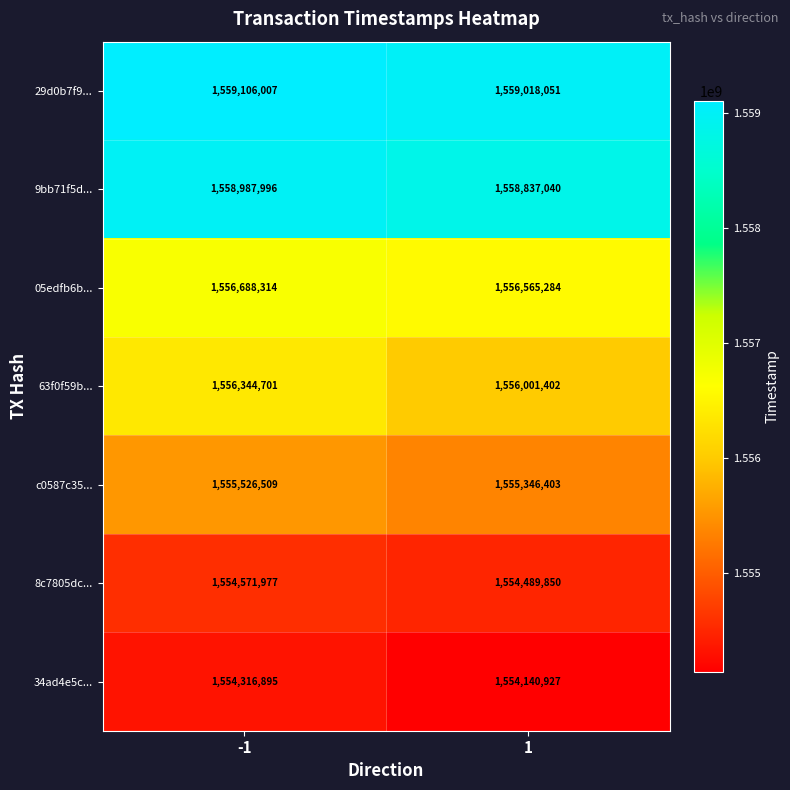

Reading left to right, extract all data points from this chart.

29d0b7f9...: 1559106007	1559018051
9bb71f5d...: 1558987996	1558837040
05edfb6b...: 1556688314	1556565284
63f0f59b...: 1556344701	1556001402
c0587c35...: 1555526509	1555346403
8c7805dc...: 1554571977	1554489850
34ad4e5c...: 1554316895	1554140927